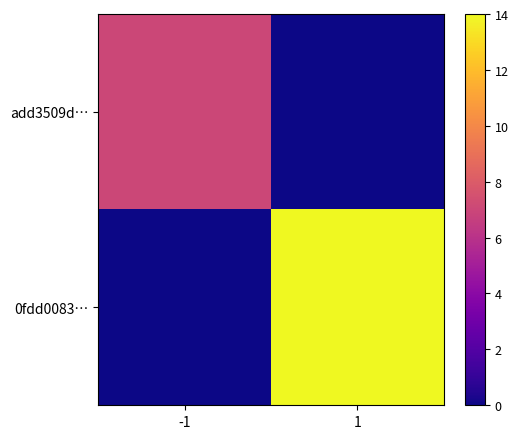

At 1, list the series in order from largest to smallest.

0fdd0083…, add3509d…